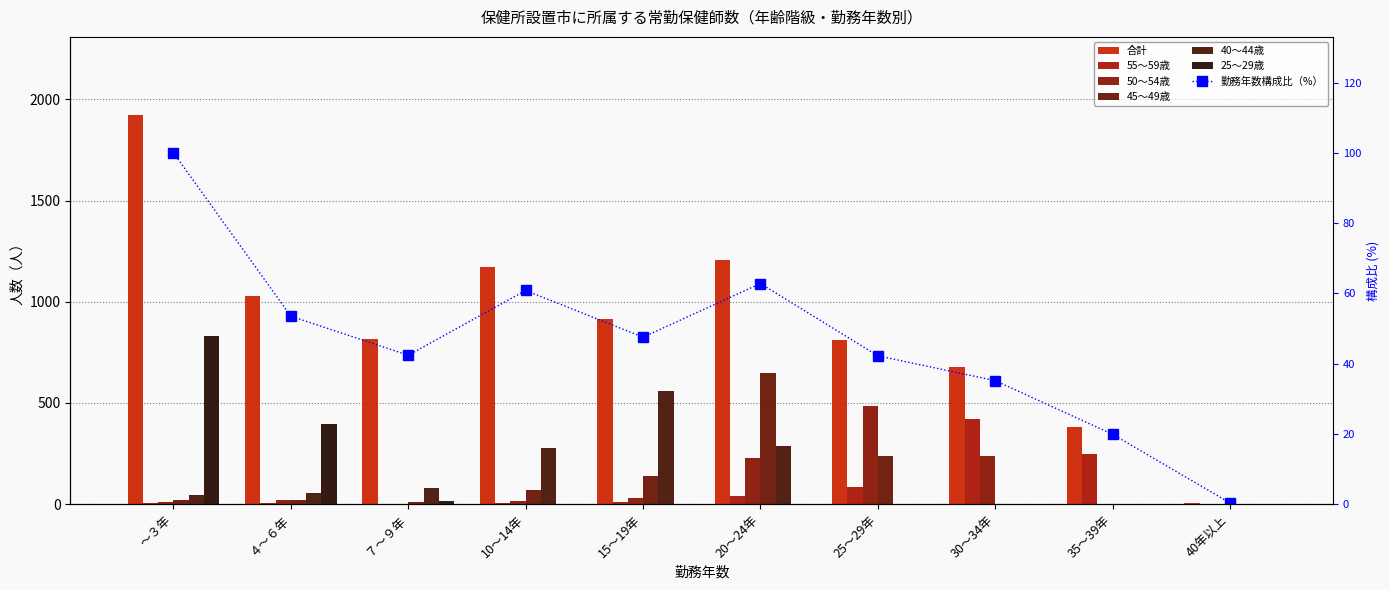

The 25～29歳 series shows 0 at 40年以上. True or false?

True